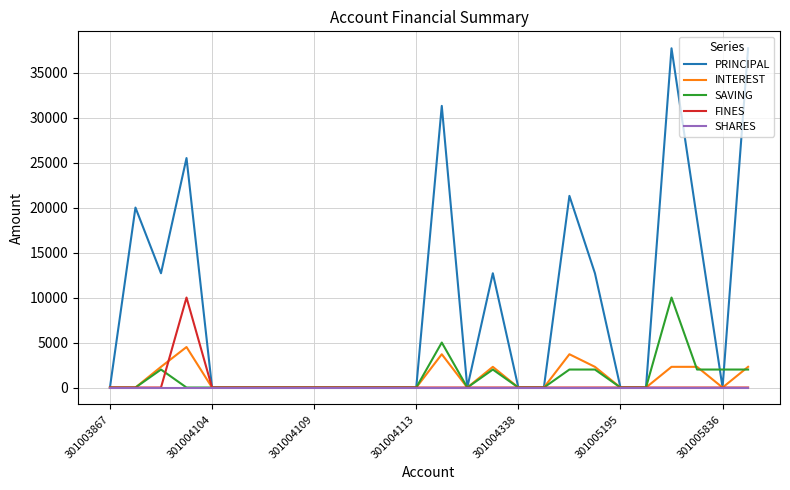

Which series has the largest range (max minus min)?

PRINCIPAL